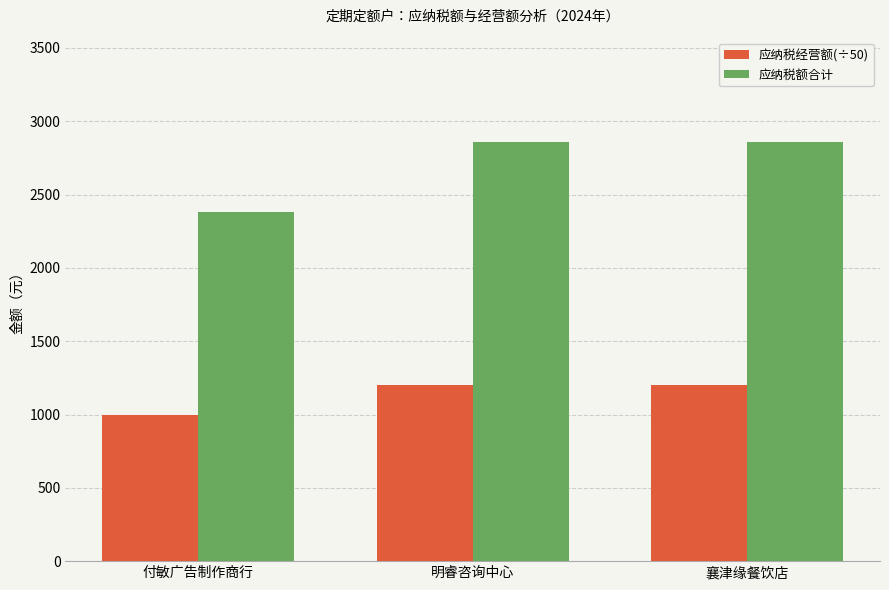

What is the difference between the highest and lowest values at 付敏广告制作商行?

1380